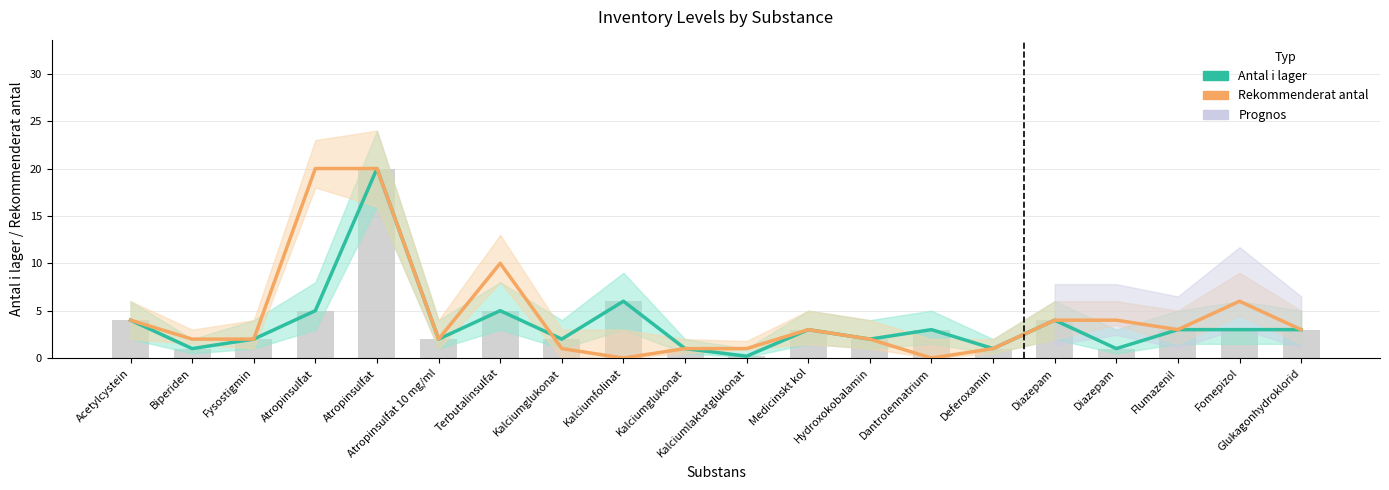

The value of Rekommenderat antal at Medicinskt kol is 4.5. True or false?

False